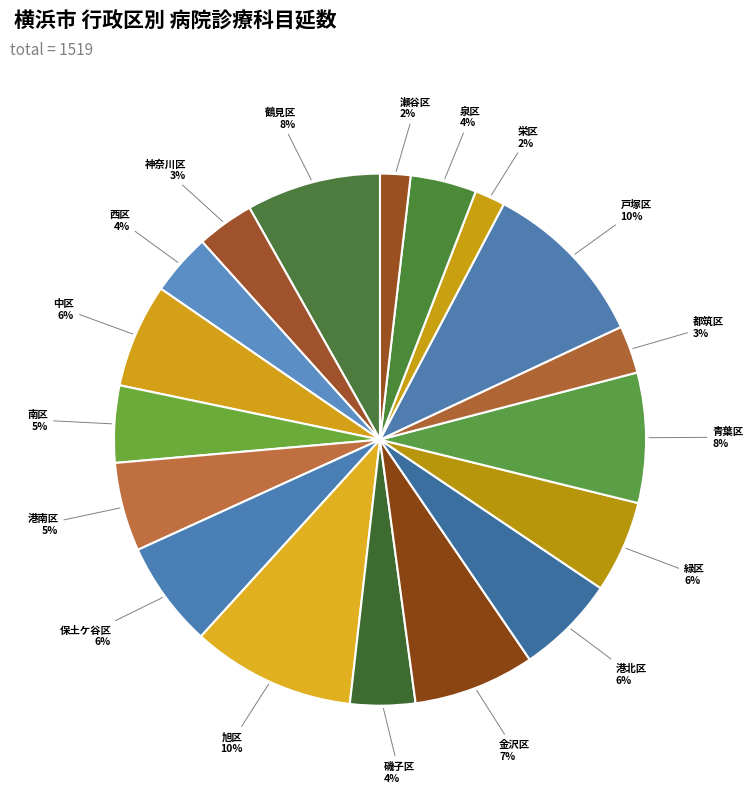

Rank the categories by value from highest to lowest.

戸塚区, 旭区, 鶴見区, 青葉区, 金沢区, 保土ケ谷区, 中区, 港北区, 緑区, 港南区, 南区, 泉区, 磯子区, 西区, 神奈川区, 都筑区, 栄区, 瀬谷区